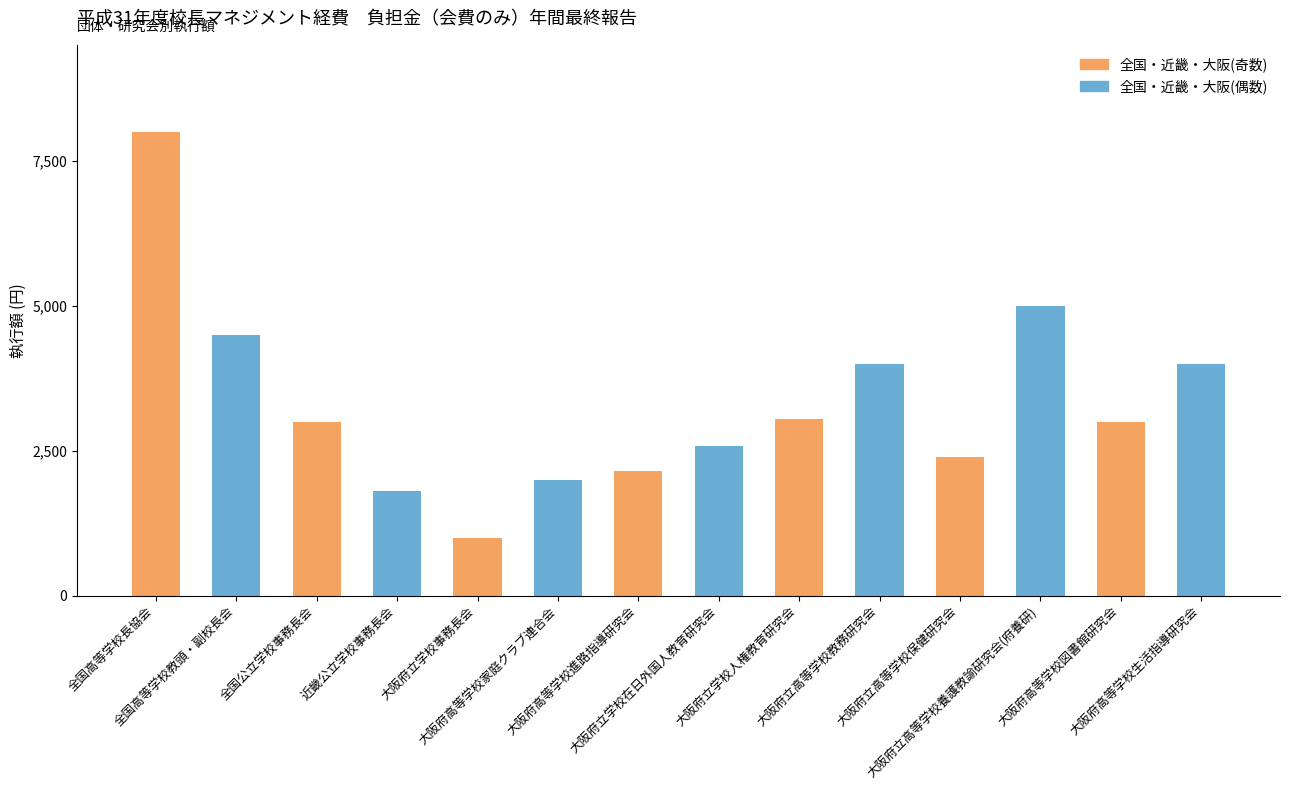

What is the value of the 6th bar from the left?

2000